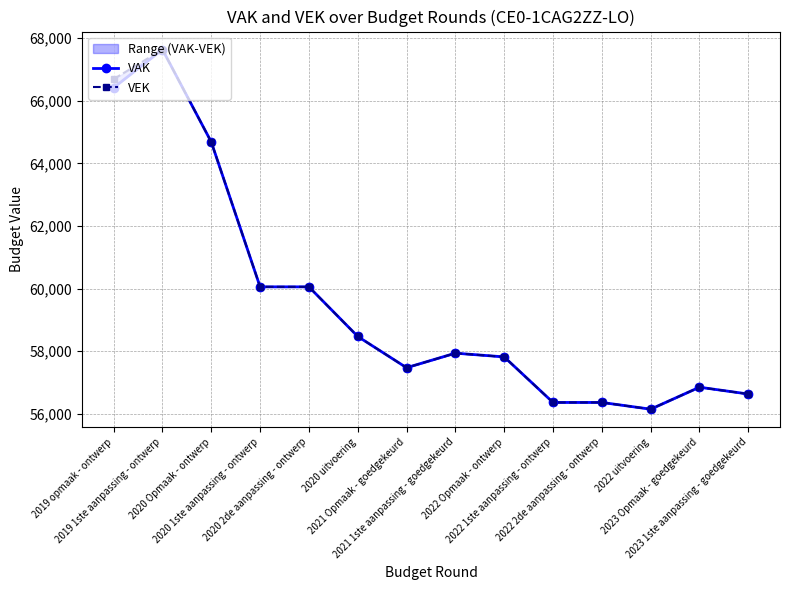

What is the total value across all series at 2020 1ste aanpassing - ontwerp?

120118